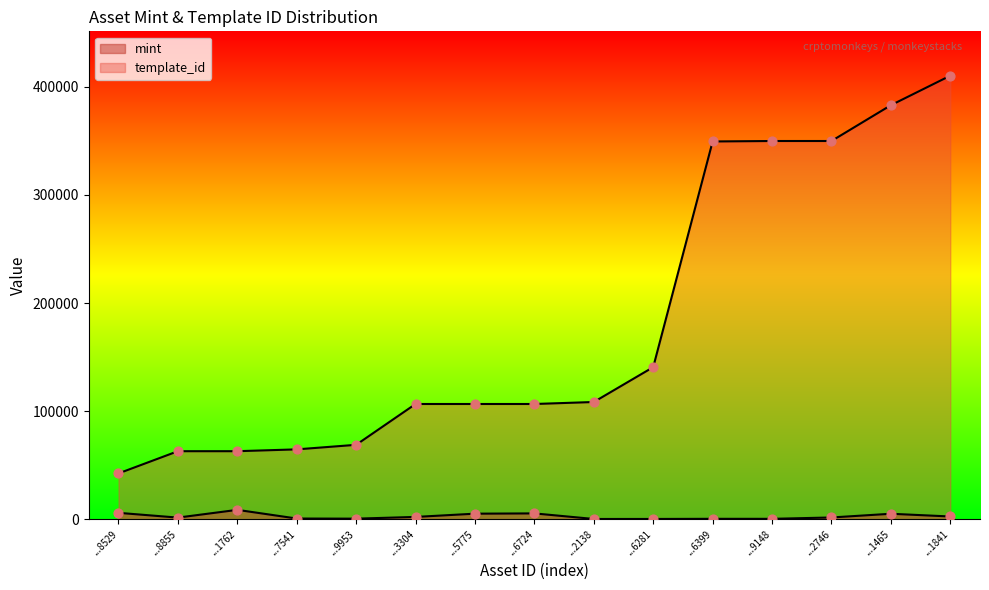

What is the total value across all series at ...5775?

111809